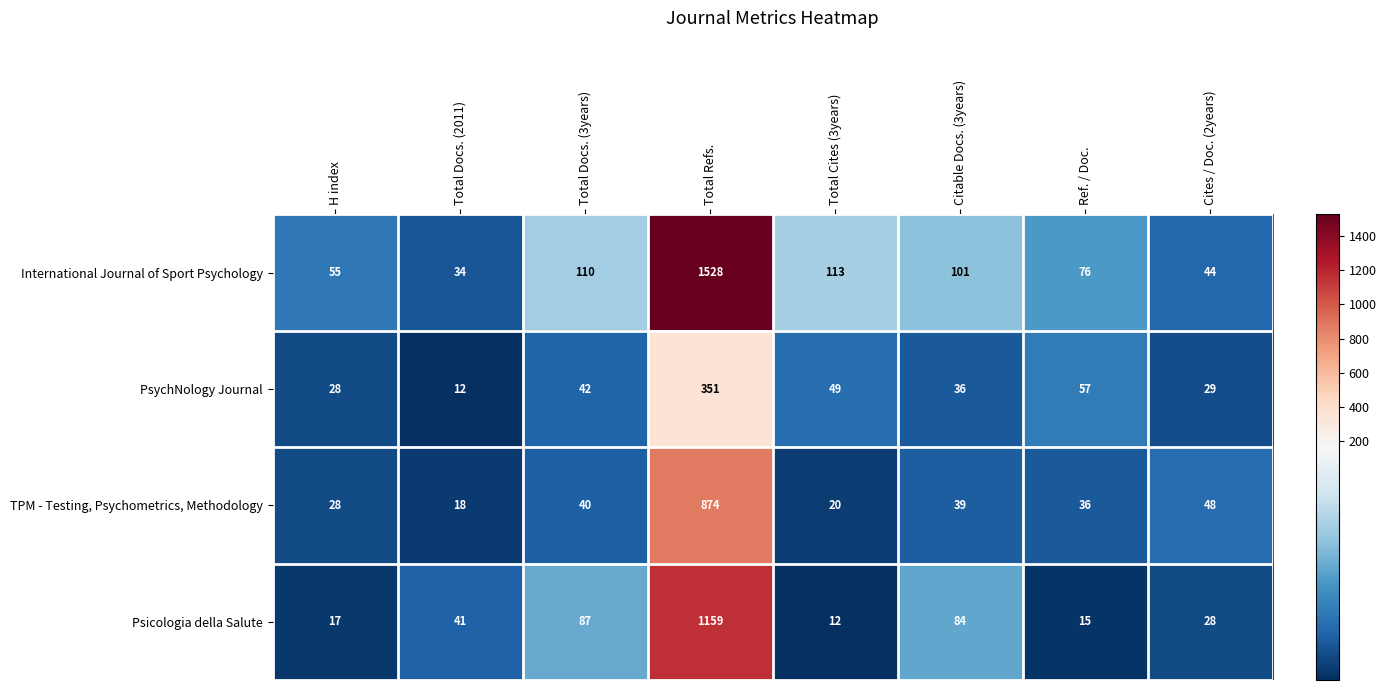

What is the highest value of the TPM - Testing, Psychometrics, Methodology series?

874